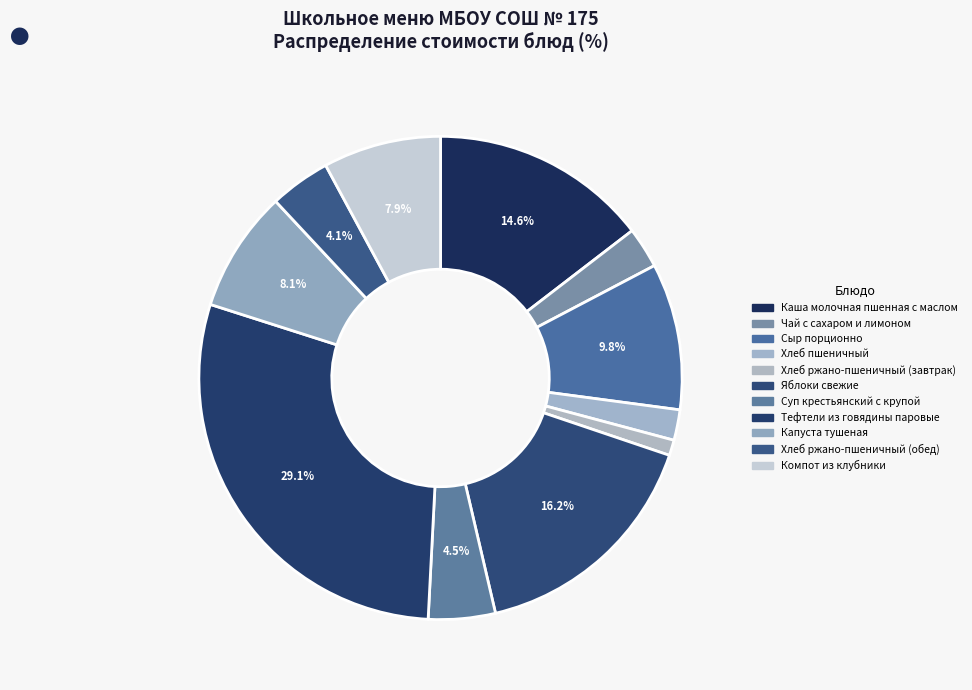

What percentage do Хлеб ржано-пшеничный (обед) and Тефтели из говядины паровые together represent?

33.2%